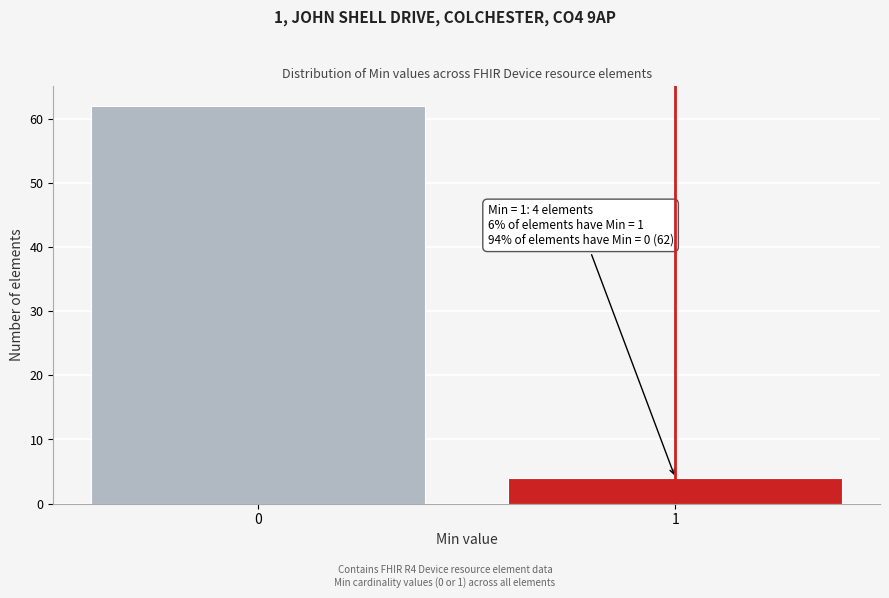

Reading right to left, what are all the values shown in this chart?

1=4	0=62